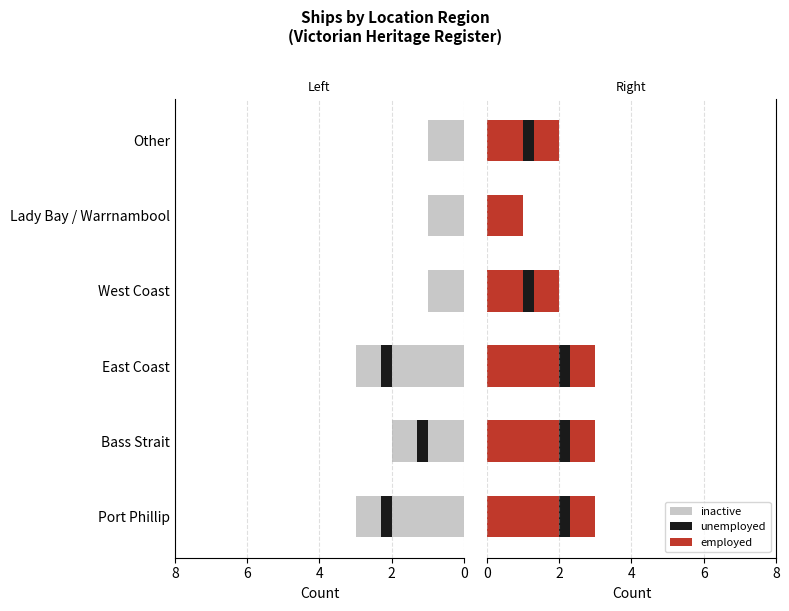

The unemployed_r series shows 0.2 at Bass Strait. True or false?

False